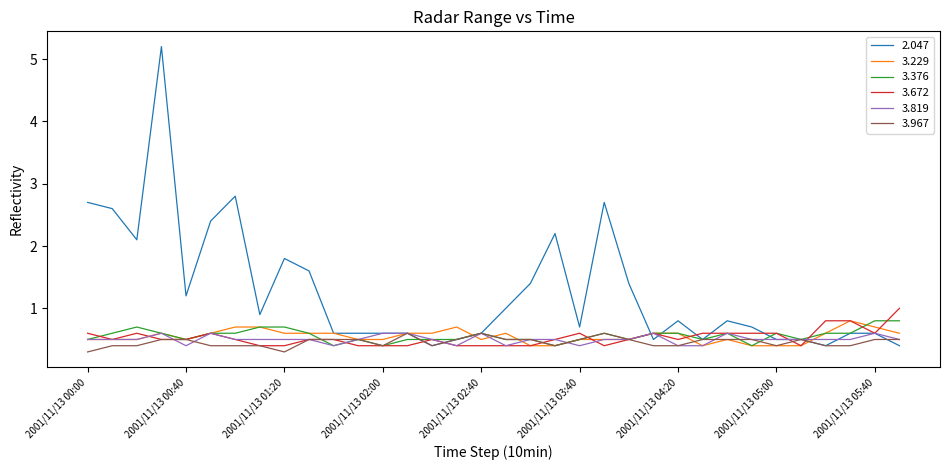

Which series has the largest range (max minus min)?

2.047